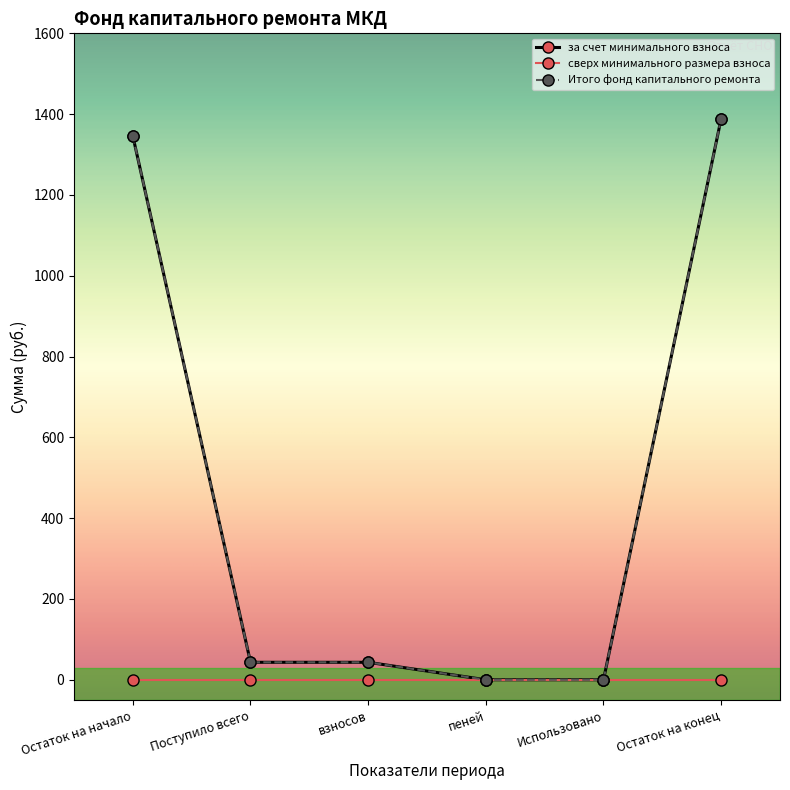

Which series has the largest total across all categories?

за счет минимального взноса